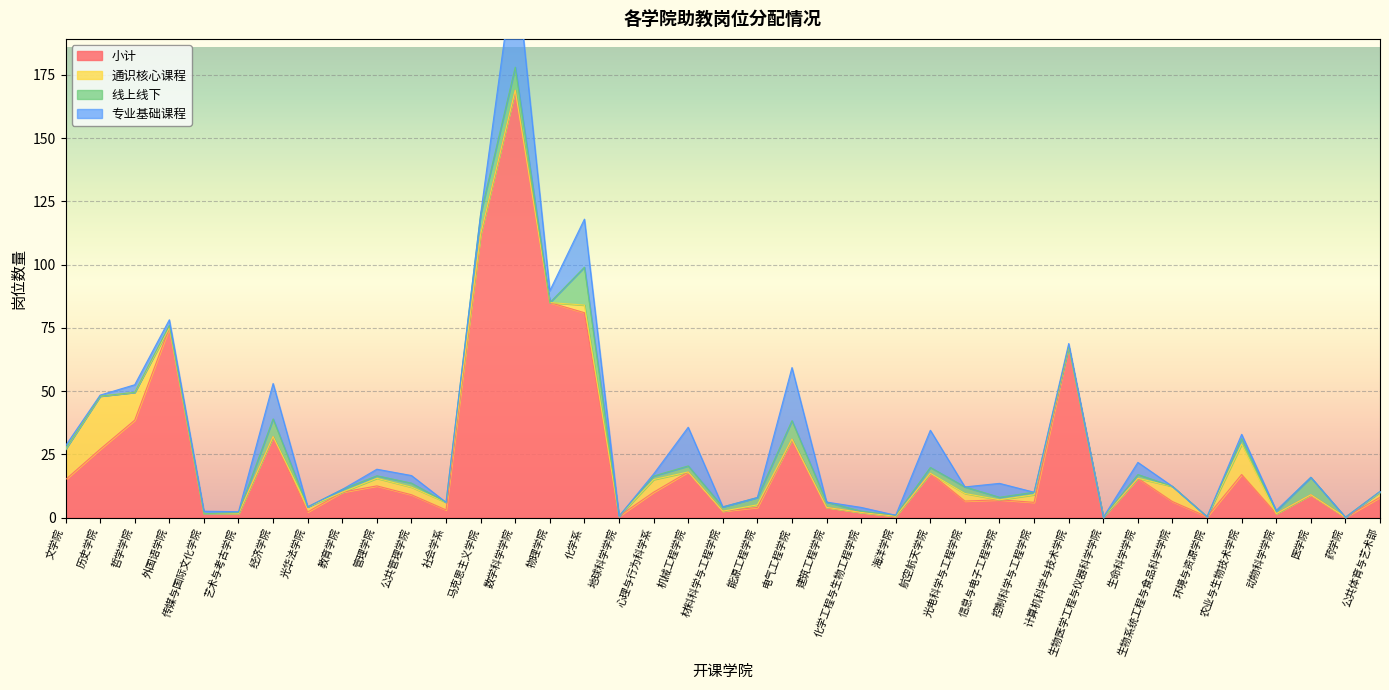

True or false: 小计 and 专业基础课程 cross at least once.

False